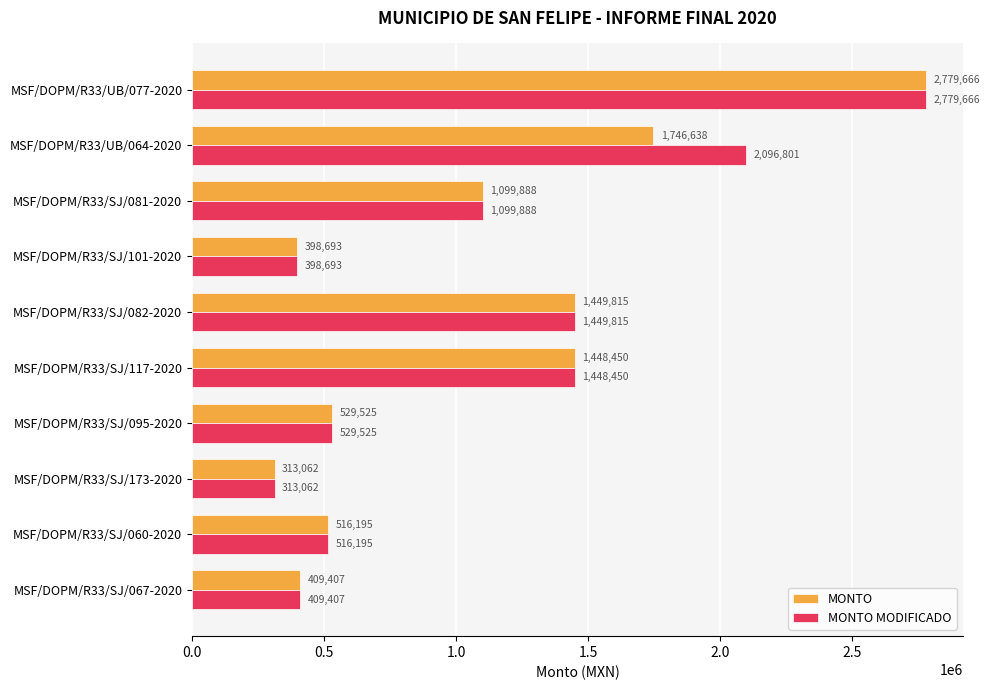

Is it true that MONTO equals 313062.5 at MSF/DOPM/R33/SJ/173-2020?

True